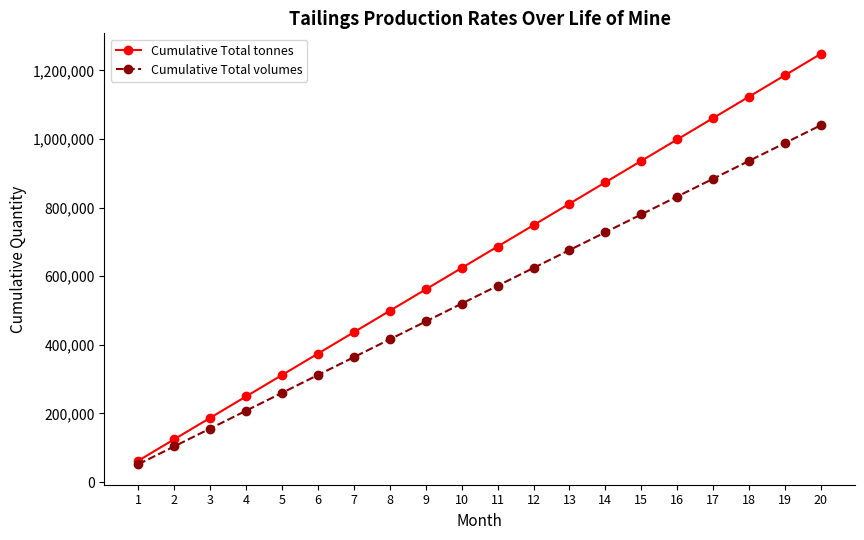

How many series are shown in this chart?

2